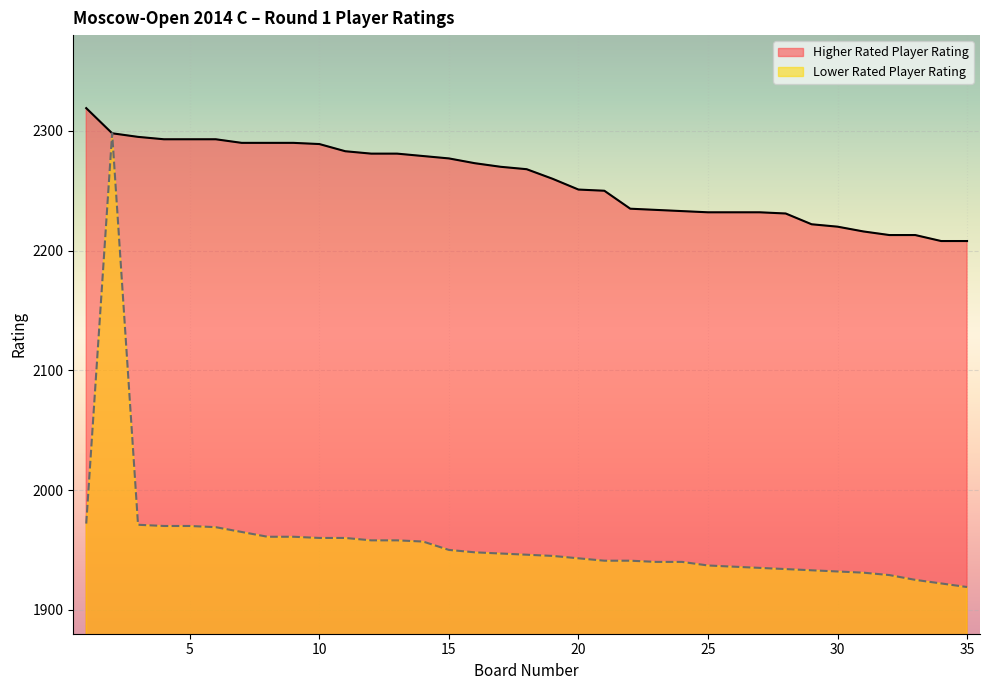

The value of Lower Rated Player Rating at 24 is 1940. True or false?

True